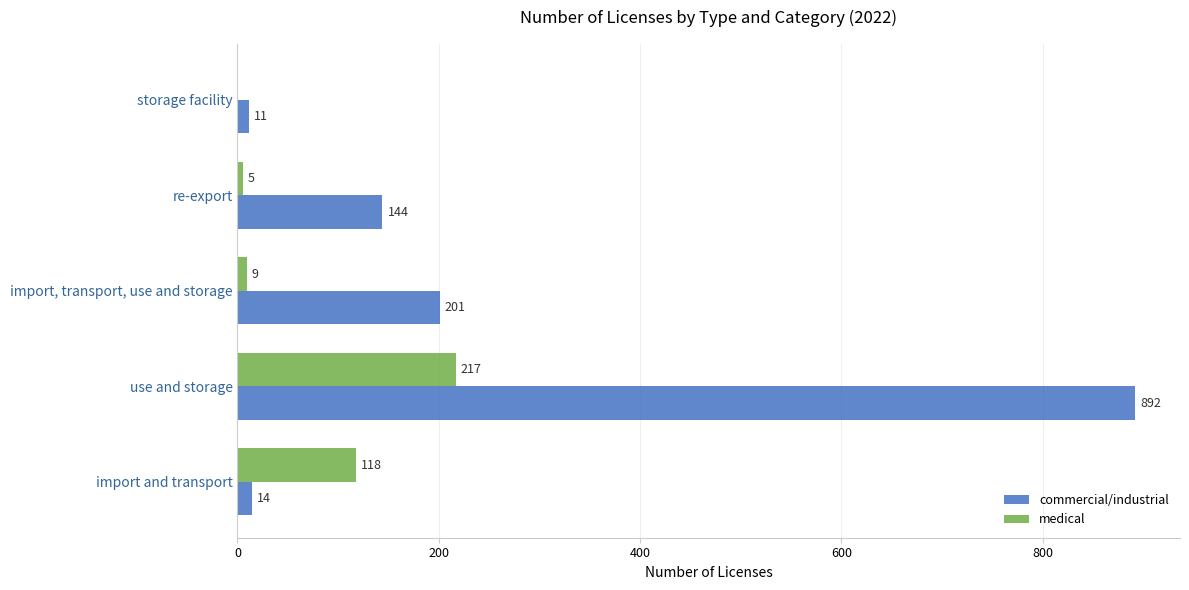

Which series changed the most between import, transport, use and storage and re-export?

commercial/industrial